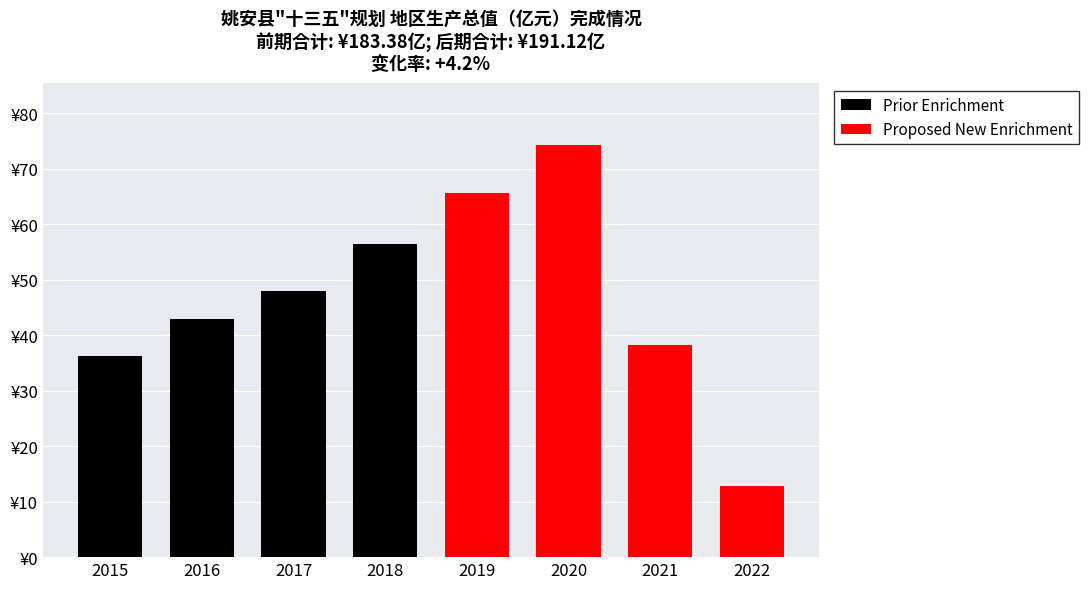

Reading left to right, list all the values displayed in this chart.

Prior Enrichment: 36.2	42.8	48.0	56.4
Proposed New Enrichment: 65.7	74.3	38.3	12.9